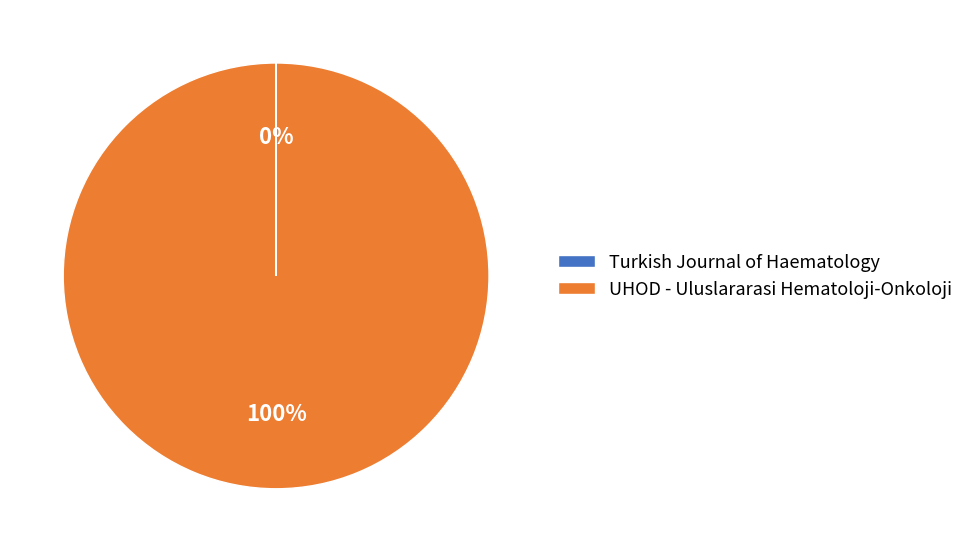

Does any single category account for the majority?

Yes